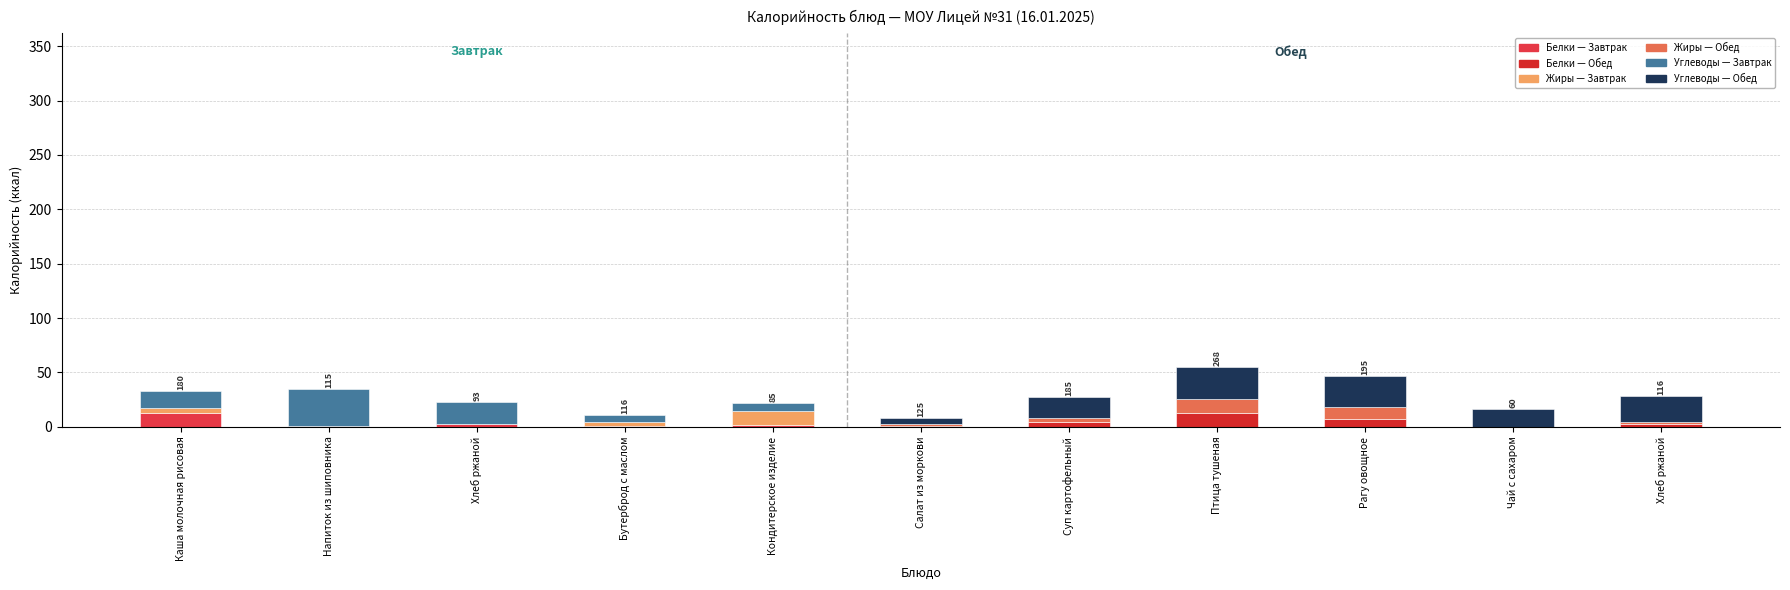

Are the bars horizontal?

No